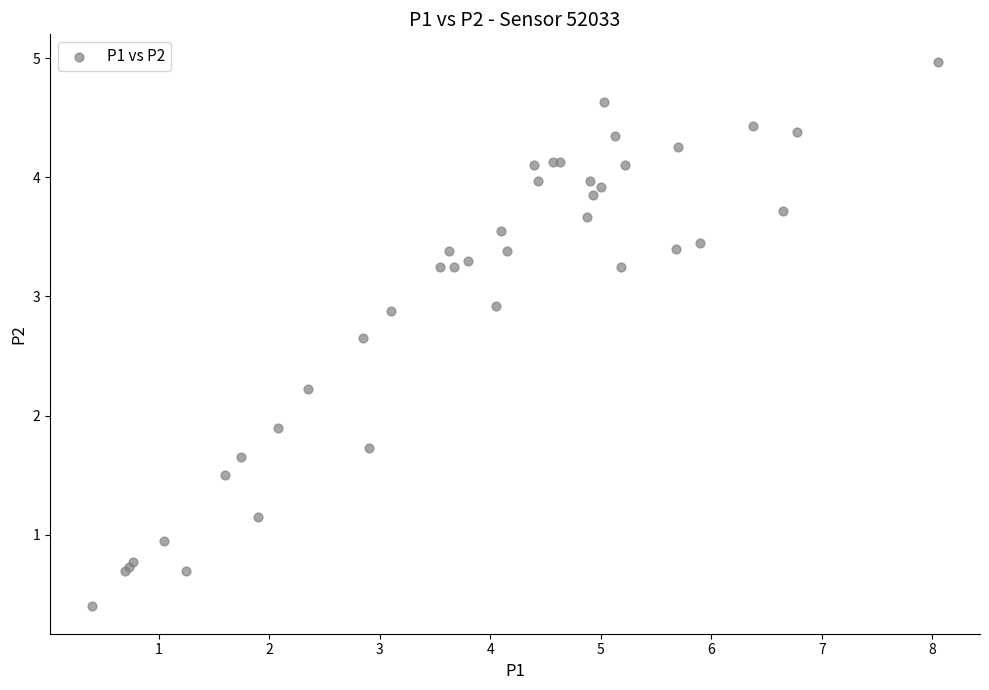

What Y value in the scatter plot is closest to 2?

1.9